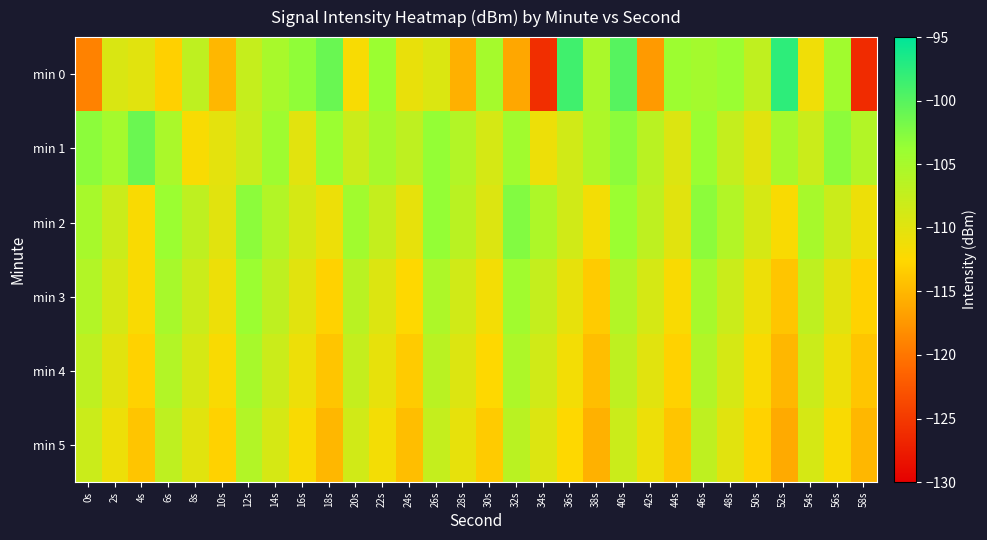

Which series has the largest total across all categories?

min 1